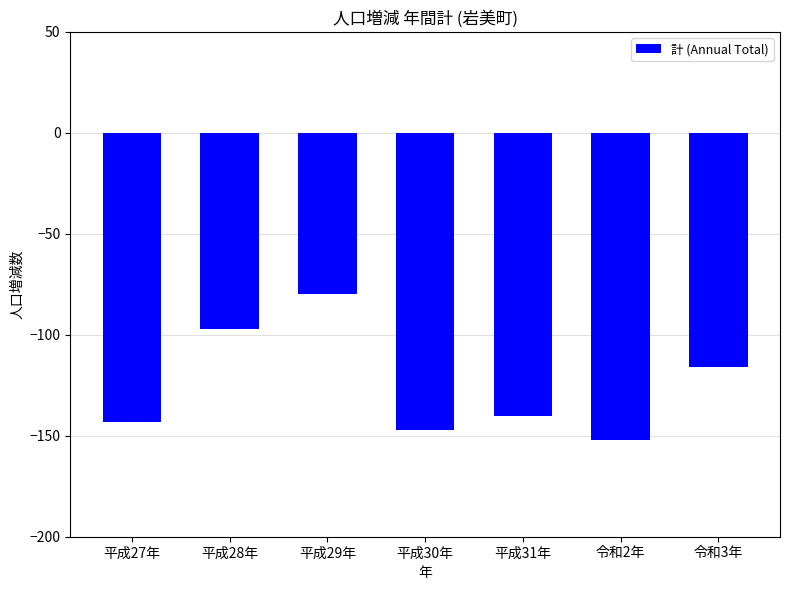

Where does the data first go above -140?

平成28年